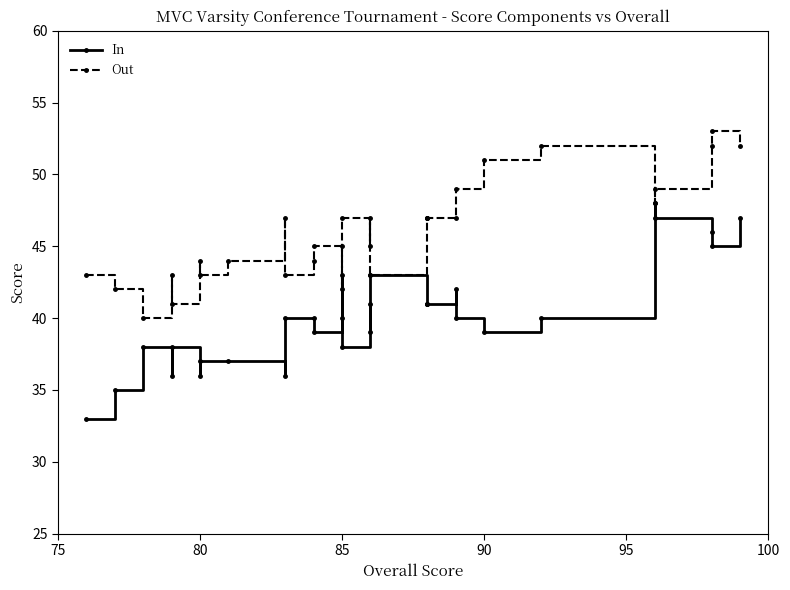

Which series has the widest spread of values?

In